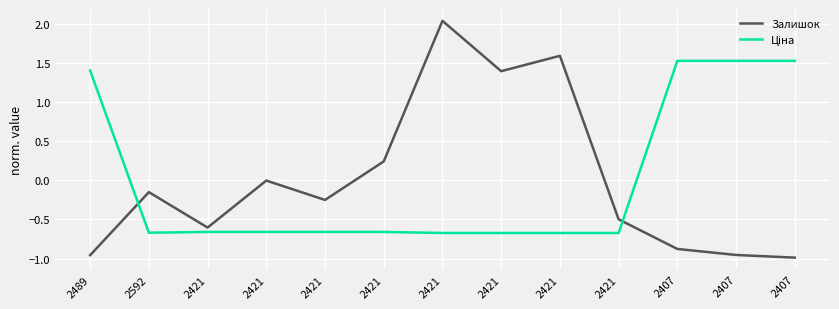

Reading right to left, transcribe all the data shown in this chart.

Залишок: -1.0	-1.0	-0.9	-0.5	1.6	1.4	2.0	0.2	-0.2	-0.0	-0.6	-0.2	-1.0
Ціна: 1.5	1.5	1.5	-0.7	-0.7	-0.7	-0.7	-0.7	-0.7	-0.7	-0.7	-0.7	1.4